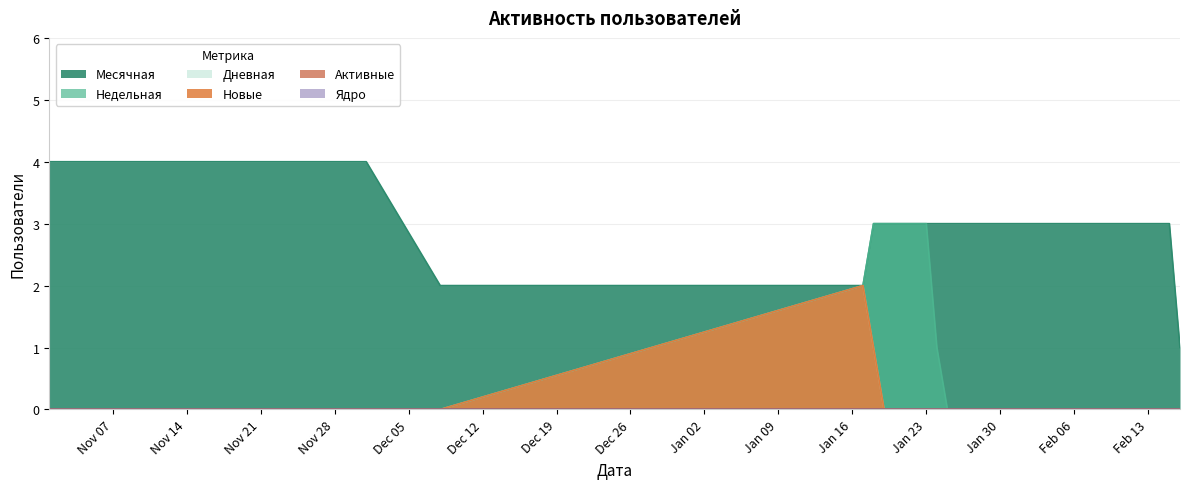

What is the total value across all series at 2023-02-10?

3